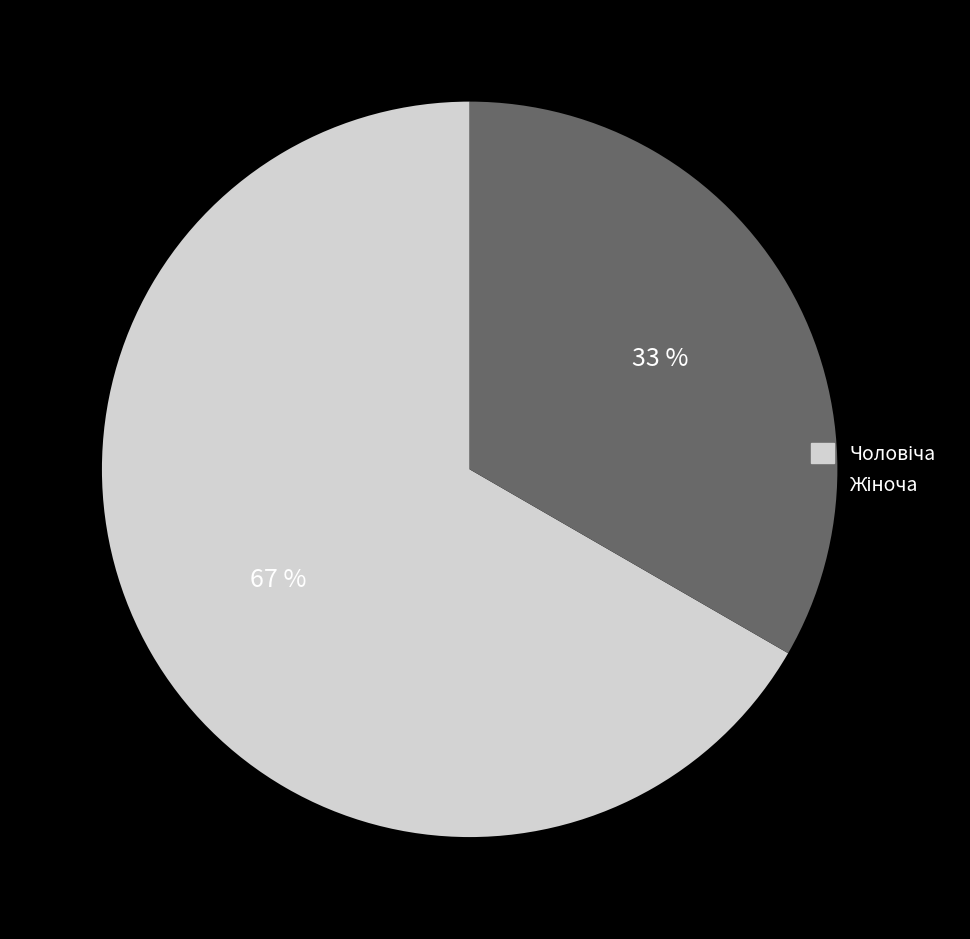

Is there a majority slice in this chart?

Yes